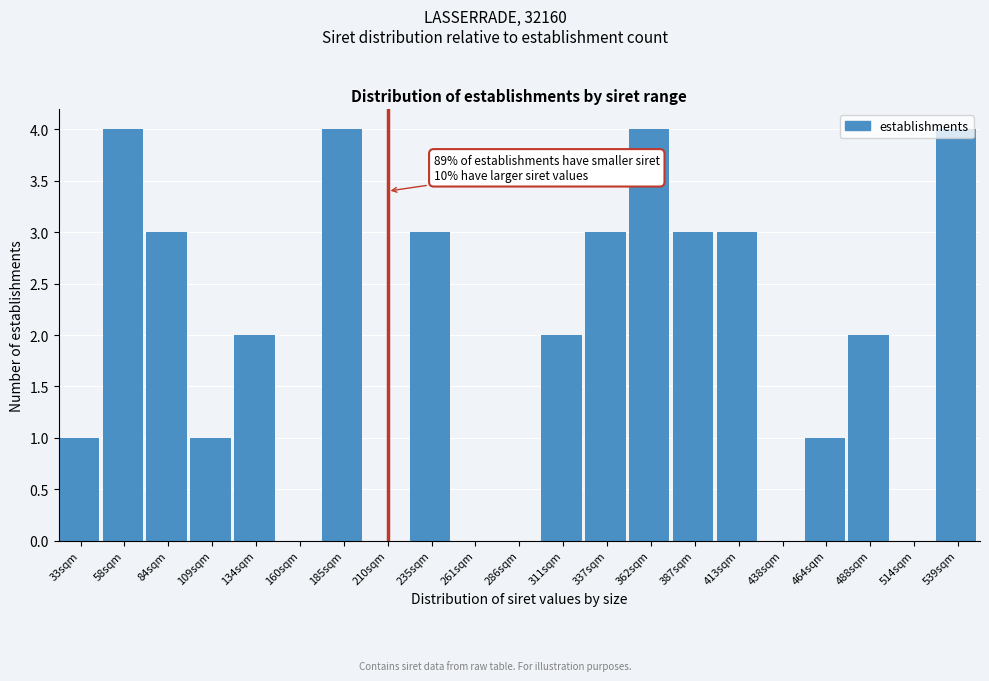

True or false: the data shows 0 at 514sqm.

True